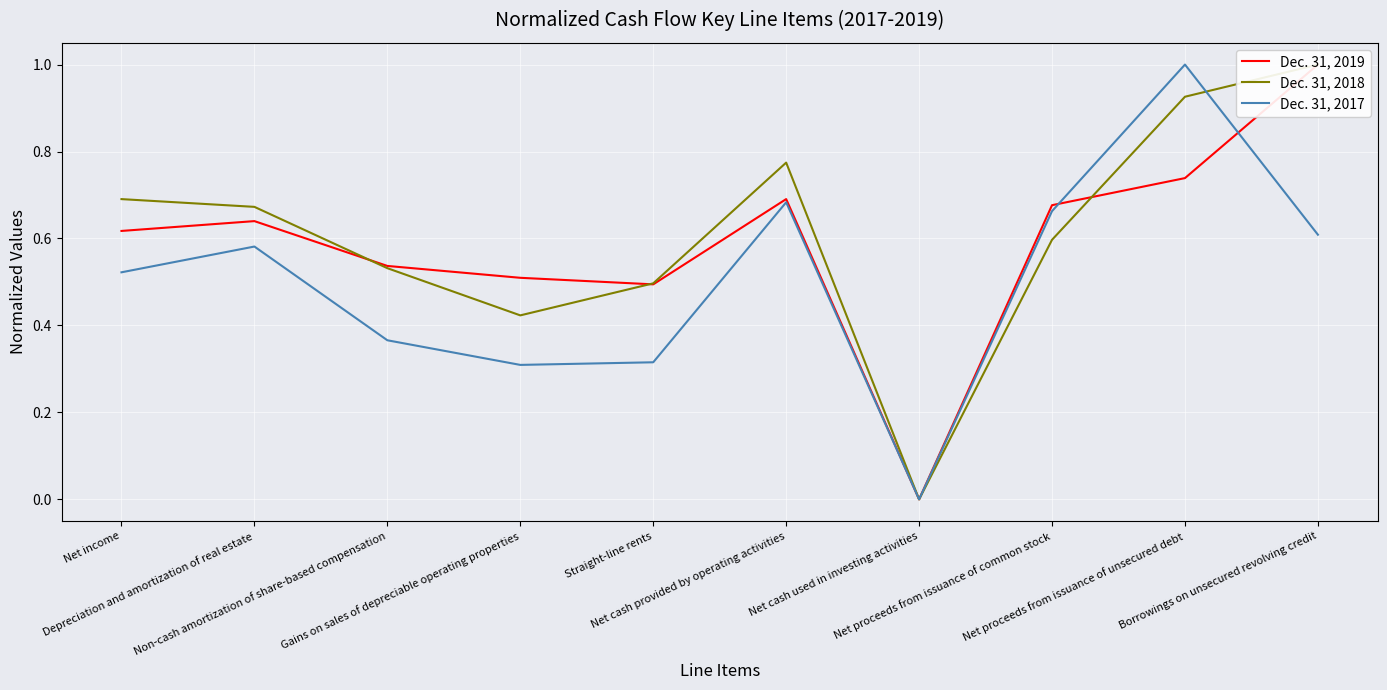

The value of Dec. 31, 2019 at Net cash used in investing activities is 0.6. True or false?

False